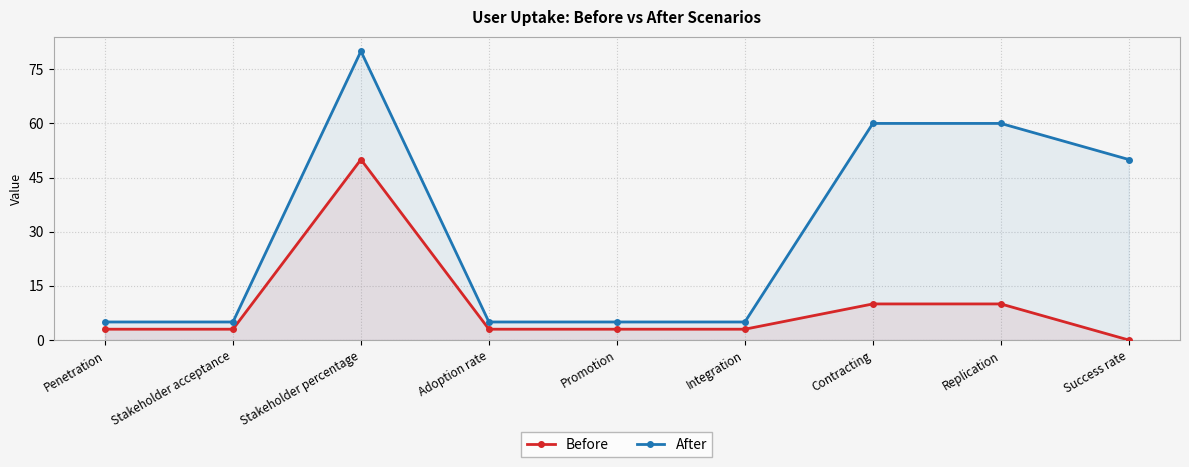

List the series in order of their peak value, lowest first.

Before, After